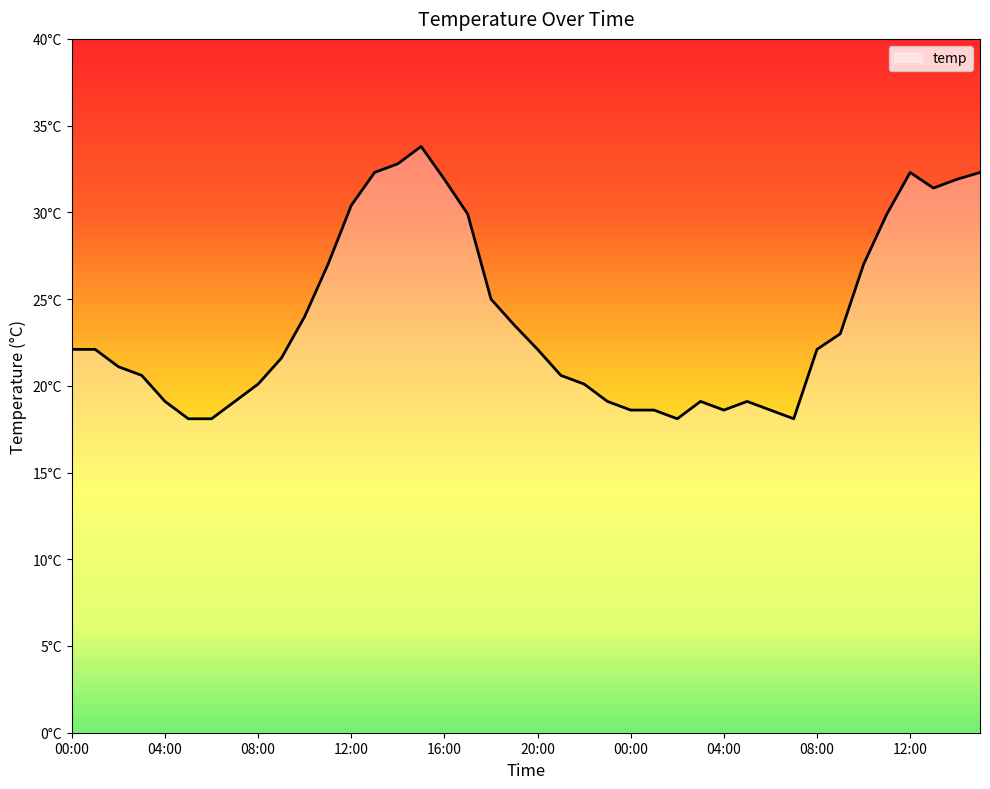

Does the chart have visible grid lines?

No